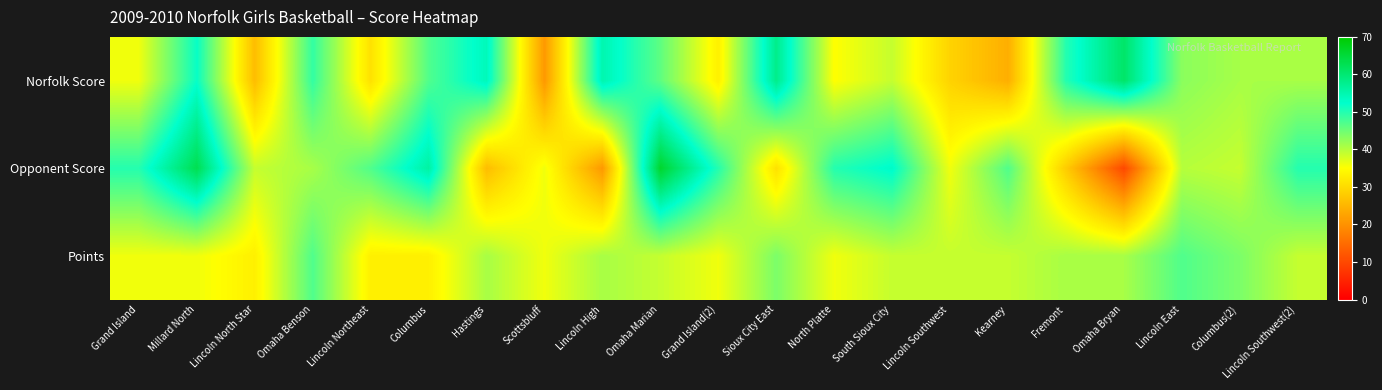

Rank the series by their maximum value, from lowest to highest.

Points, Norfolk Score, Opponent Score